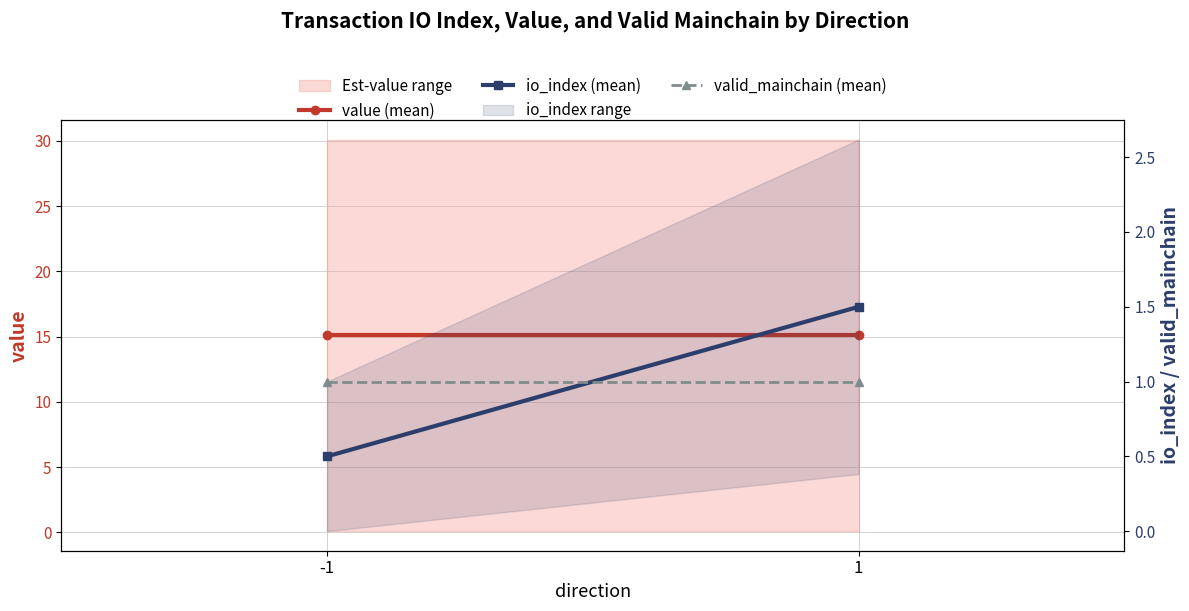

Reading left to right, what are all the values shown in this chart?

value (mean): 15.1	15.1
io_index (mean): 0.5	1.5
valid_mainchain (mean): 1.0	1.0